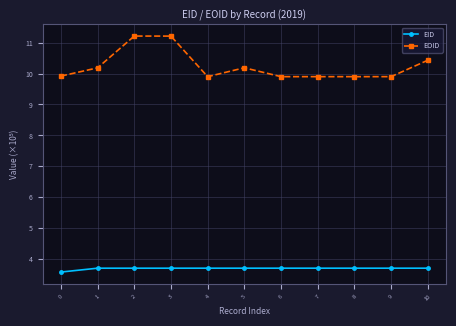

Rank the series by their average value, from highest to lowest.

EOID, EID